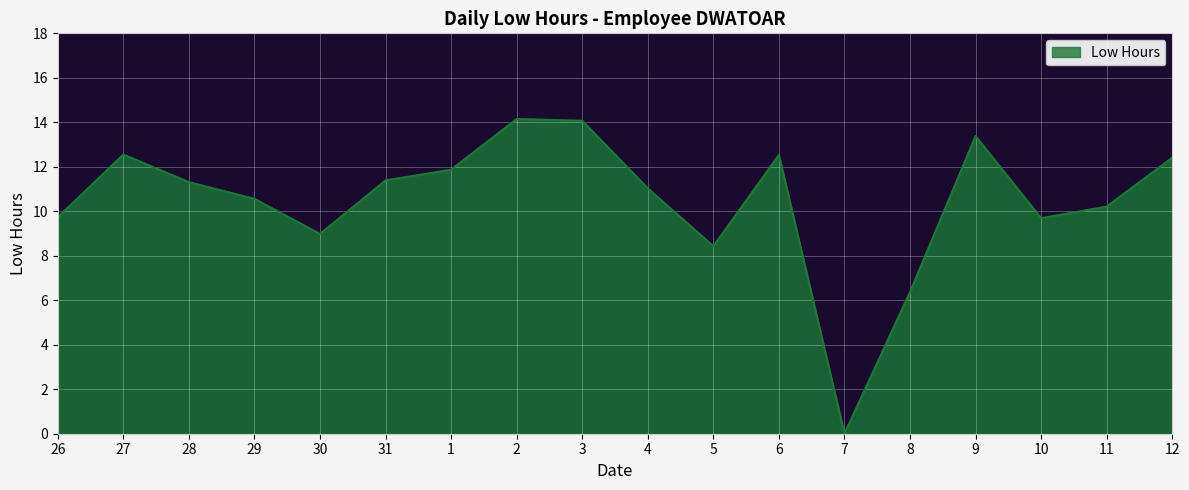

True or false: the data shows 9.7 at 26.

True